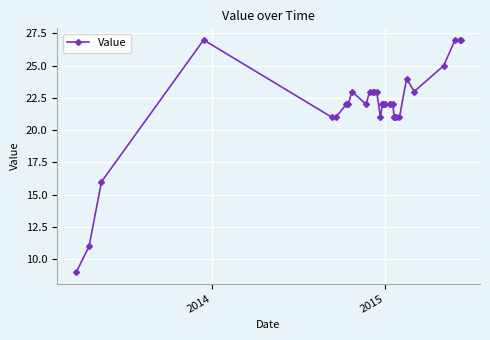

What is the difference between the maximum and second lowest values?

16